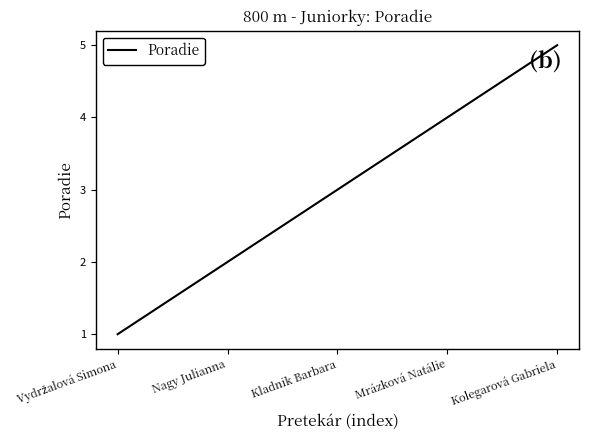

At which category does the chart reach its peak across all series?

Kolegarová Gabriela